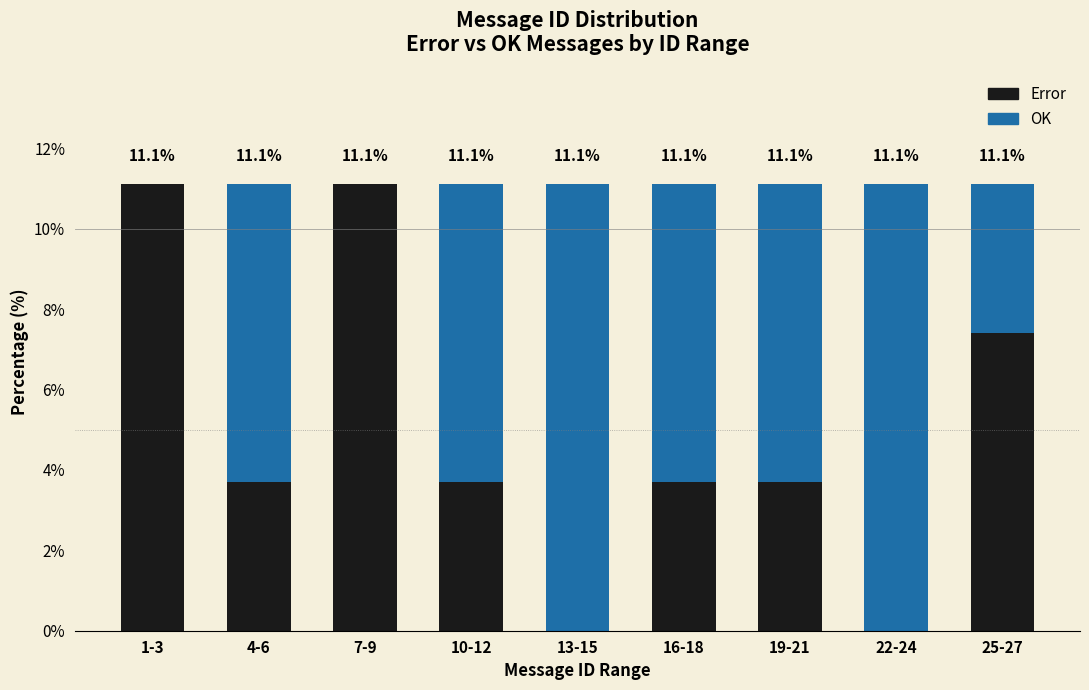

Reading left to right, transcribe the values for Error.

1-3=11.1	4-6=3.7	7-9=11.1	10-12=3.7	13-15=0.0	16-18=3.7	19-21=3.7	22-24=0.0	25-27=7.4